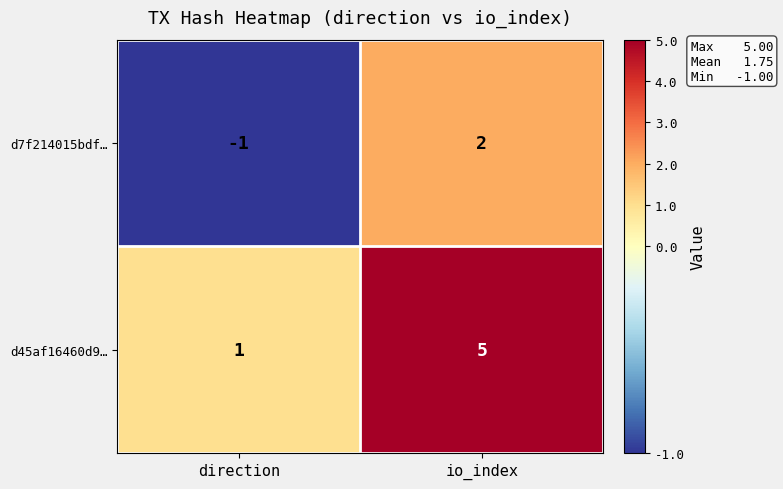

Which series has the widest spread of values?

d45af16460d9…